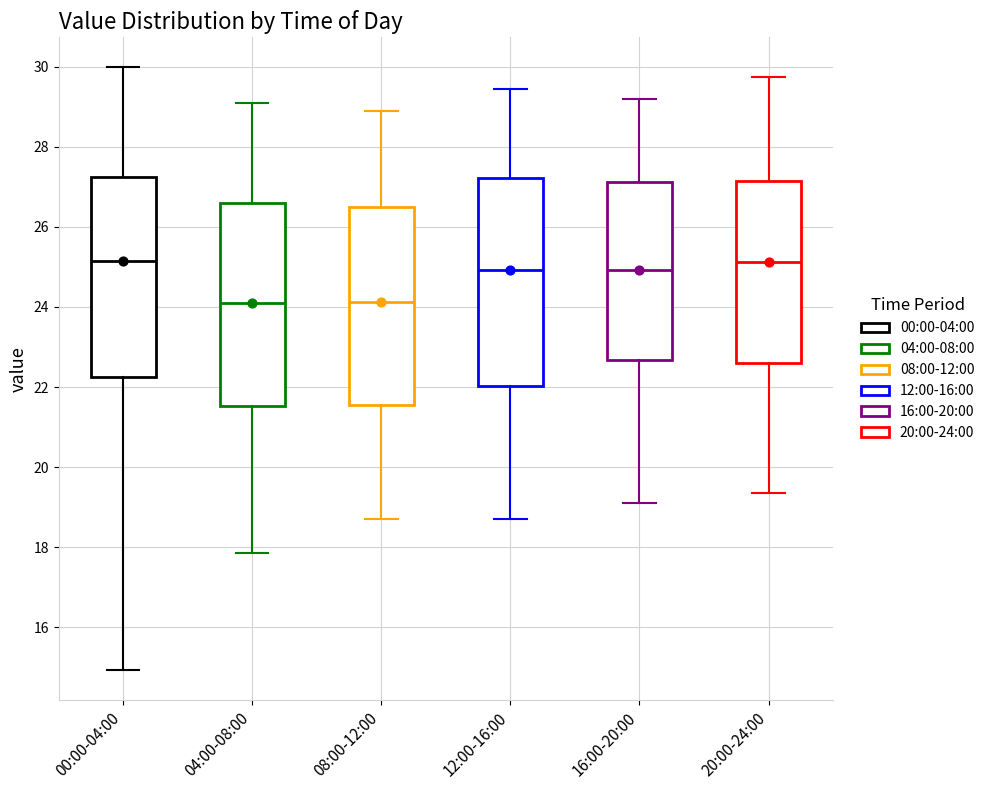

Reading left to right, read every box against the y-axis: the position of its median line, the range the box covers, and the ends of its whiskers. The values are not printed on the chart, so give them approximately, as read against the axis.

00:00-04:00: median 25.2, box 22.2 to 27.2, whiskers 15.0 to 30.0
04:00-08:00: median 24.2, box 21.6 to 26.6, whiskers 17.8 to 29.2
08:00-12:00: median 24.2, box 21.6 to 26.4, whiskers 18.8 to 29.0
12:00-16:00: median 25.0, box 22.0 to 27.2, whiskers 18.8 to 29.4
16:00-20:00: median 25.0, box 22.6 to 27.2, whiskers 19.2 to 29.2
20:00-24:00: median 25.2, box 22.6 to 27.2, whiskers 19.4 to 29.8